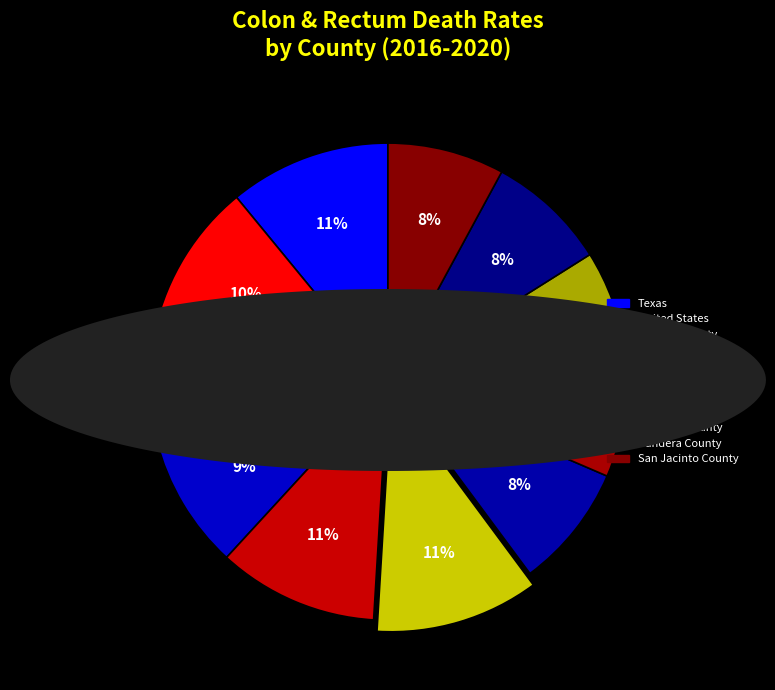

What is the ratio of the value at United States to the value at Navarro County?

0.9